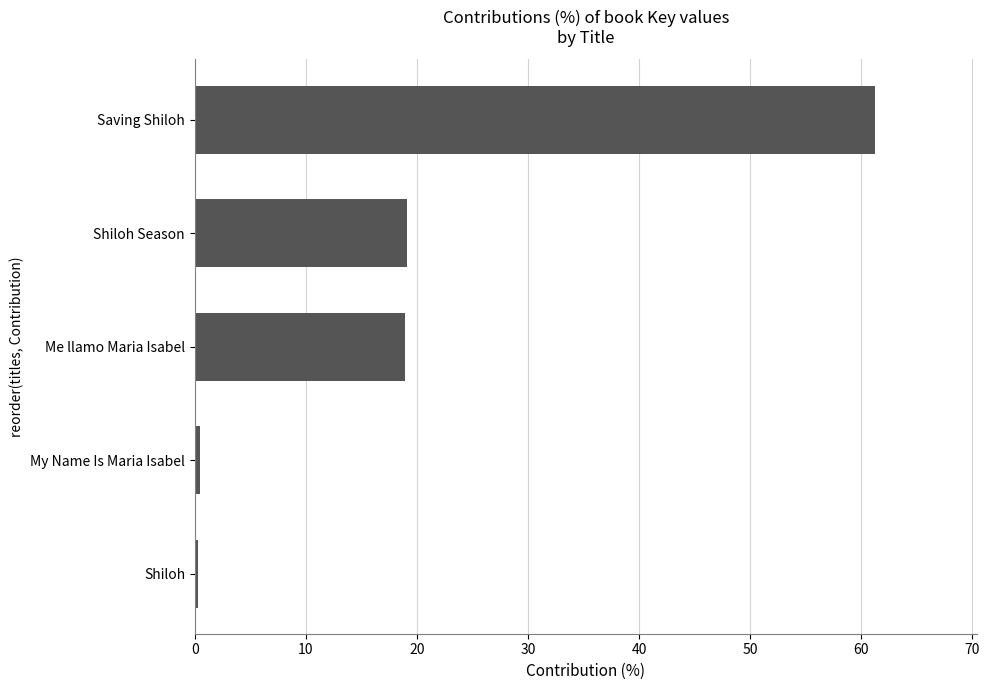

Between Saving Shiloh and Me llamo Maria Isabel, which is larger?

Saving Shiloh